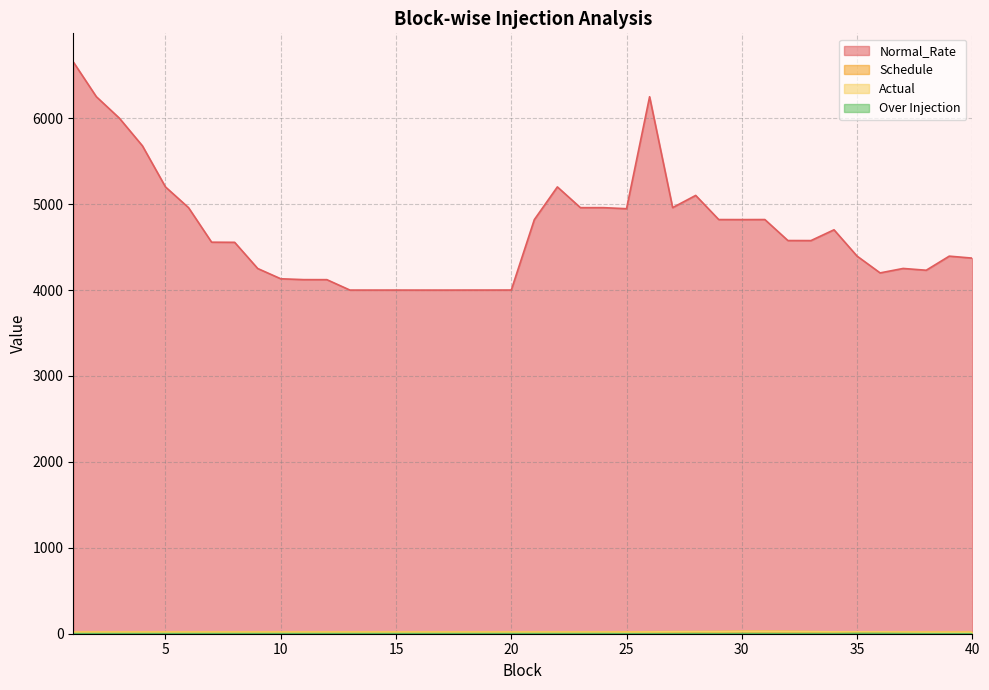

True or false: Actual and Normal_Rate intersect in this chart.

False